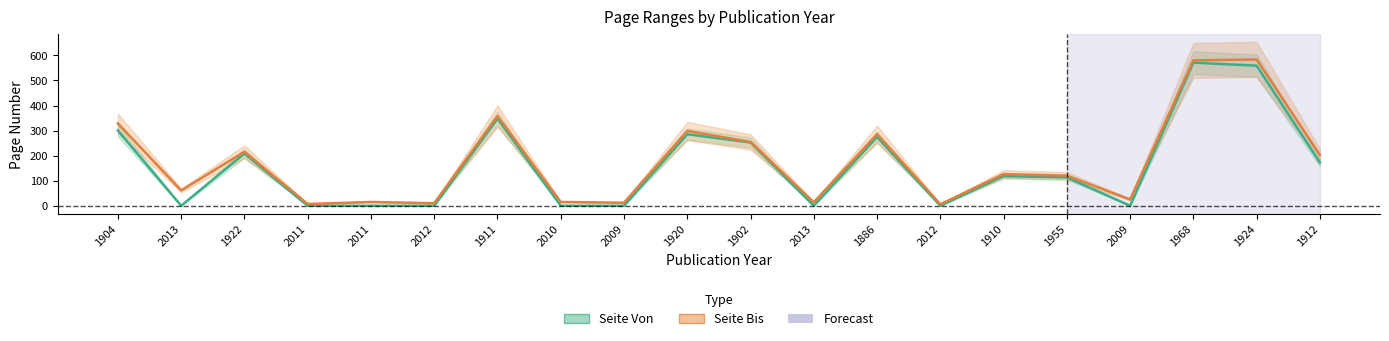

How many series are shown in this chart?

2